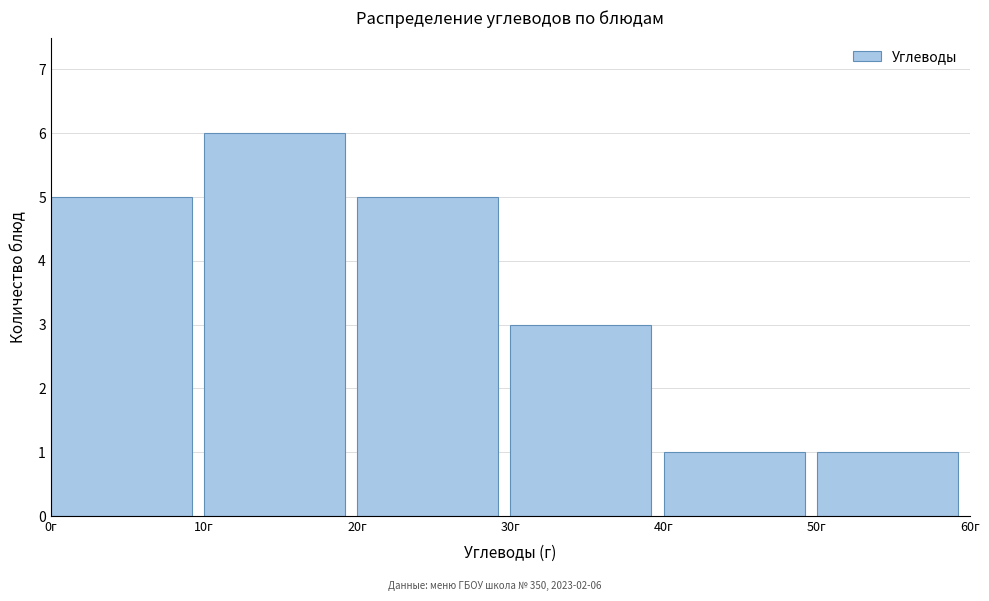

Which range on the x-axis has the tallest bar?

10 to 20